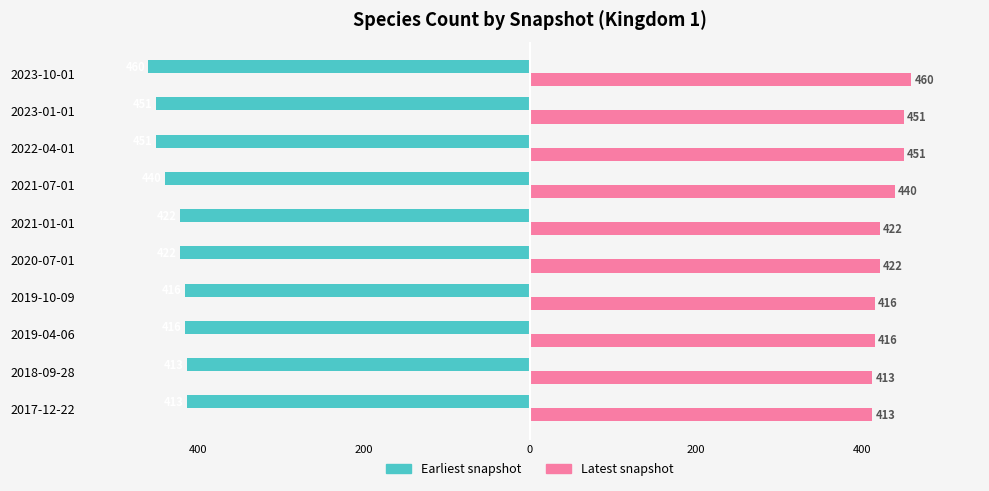

What are all the series names shown in the legend?

Earliest snapshot, Latest snapshot